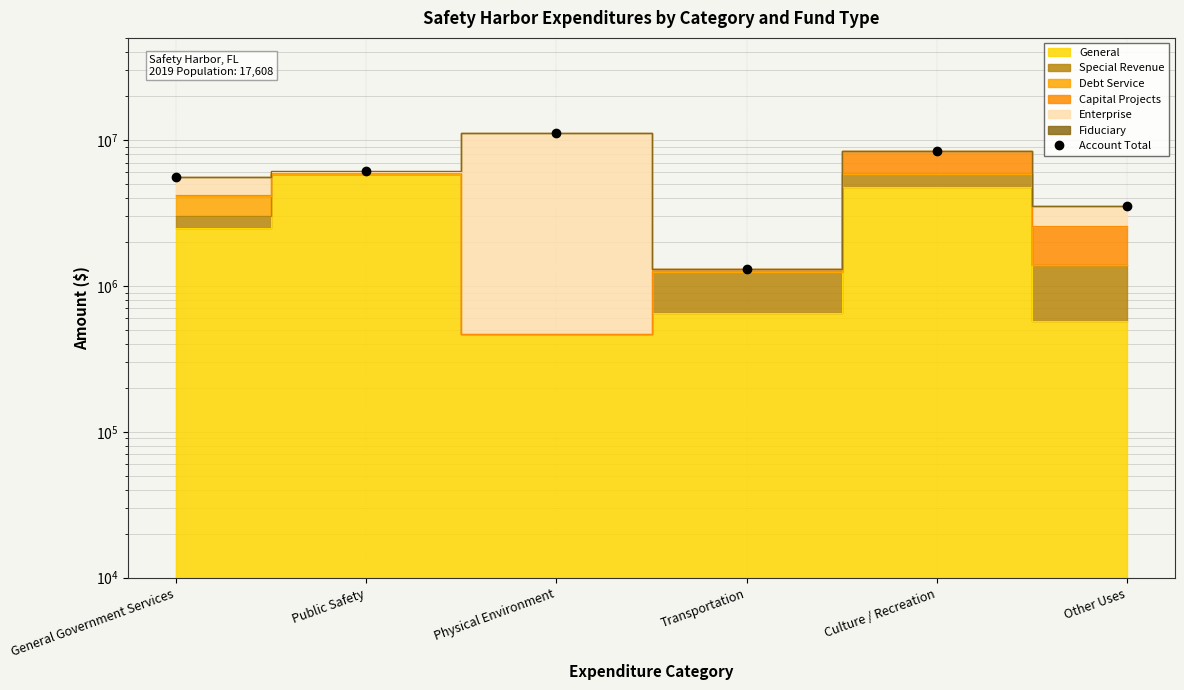

Approximately how many times larger is the value at Culture / Recreation compared to Transportation?

6.4